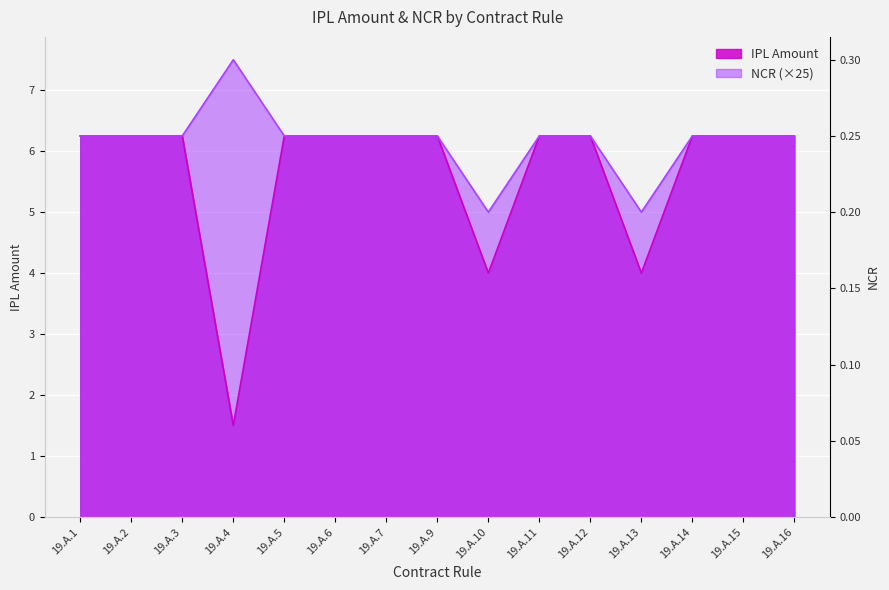

In NCR, how many points are higher than both neighbors (excluding endpoints)?

1